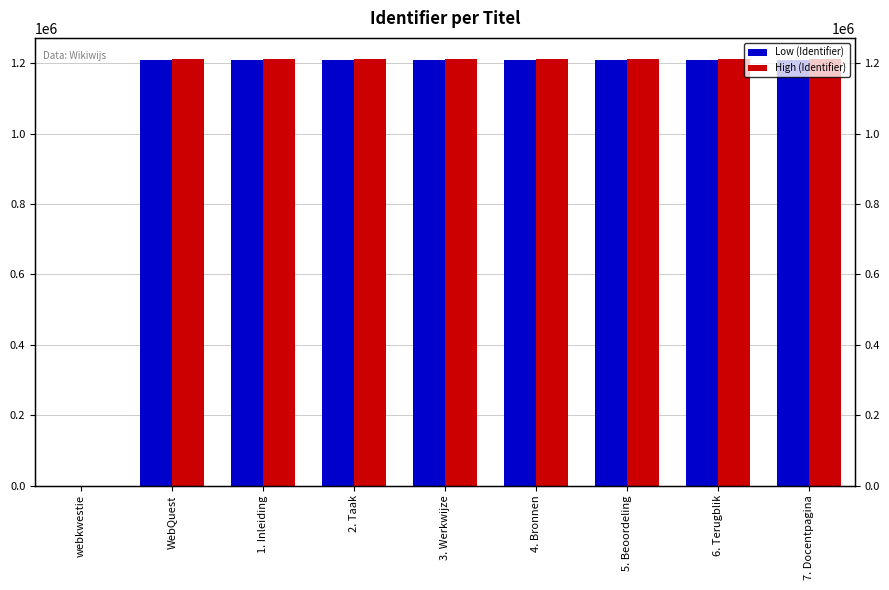

Is it true that High (Identifier) equals 1971296 at 1. Inleiding?

False